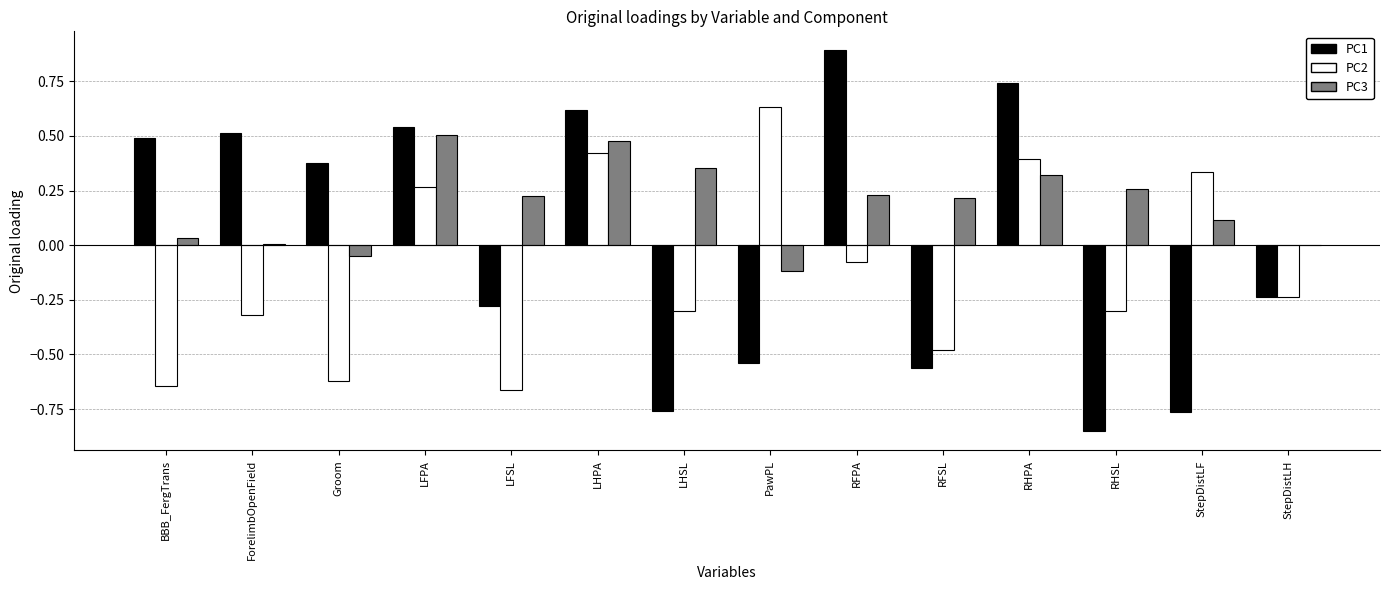

The PC2 series shows 0.7 at RHPA. True or false?

False